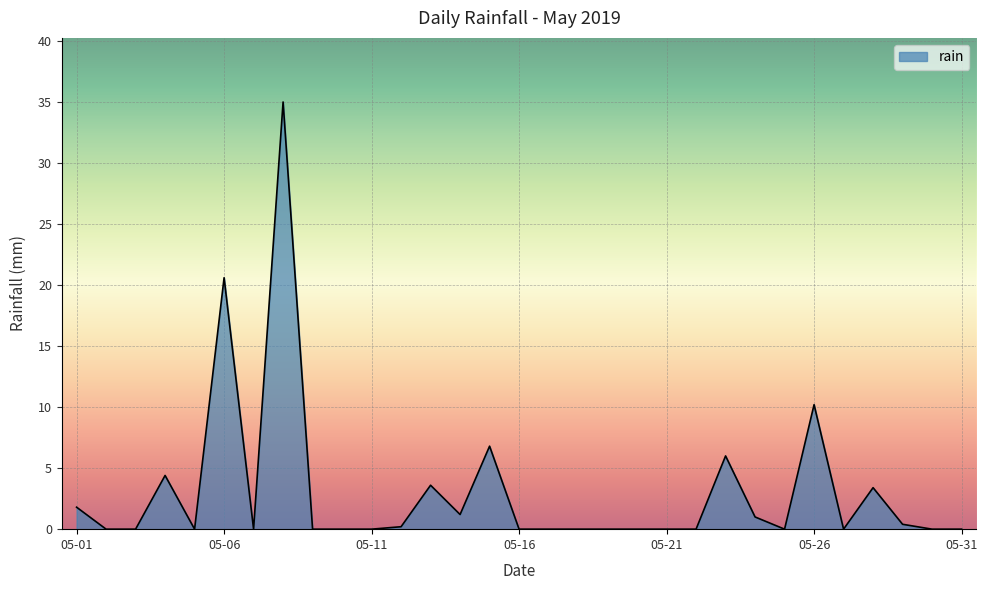

True or false: there are more than 2 points higher than both neighbors.

True